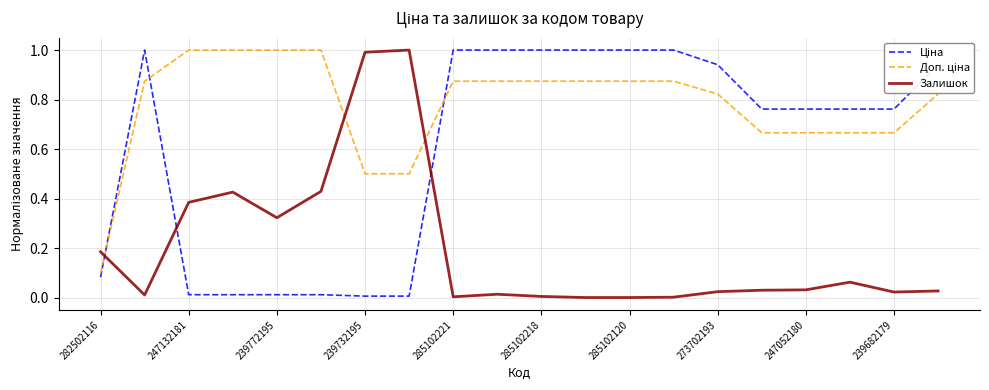

What is the maximum value shown in the chart?

1.0